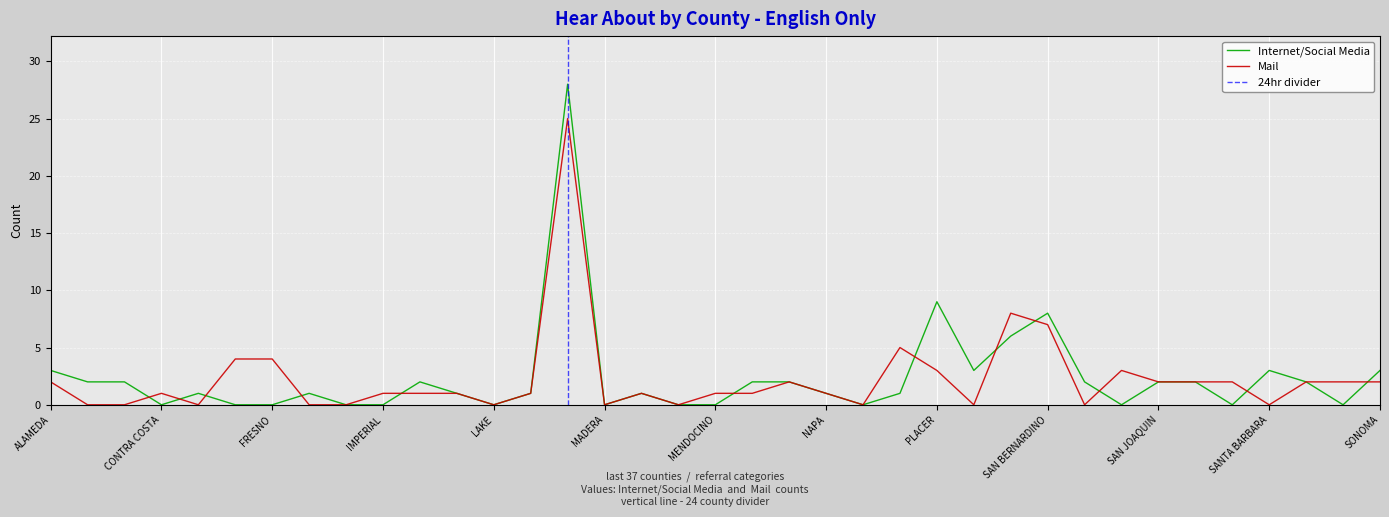

Which category has the lowest value in the Internet/Social Media series?

CONTRA COSTA